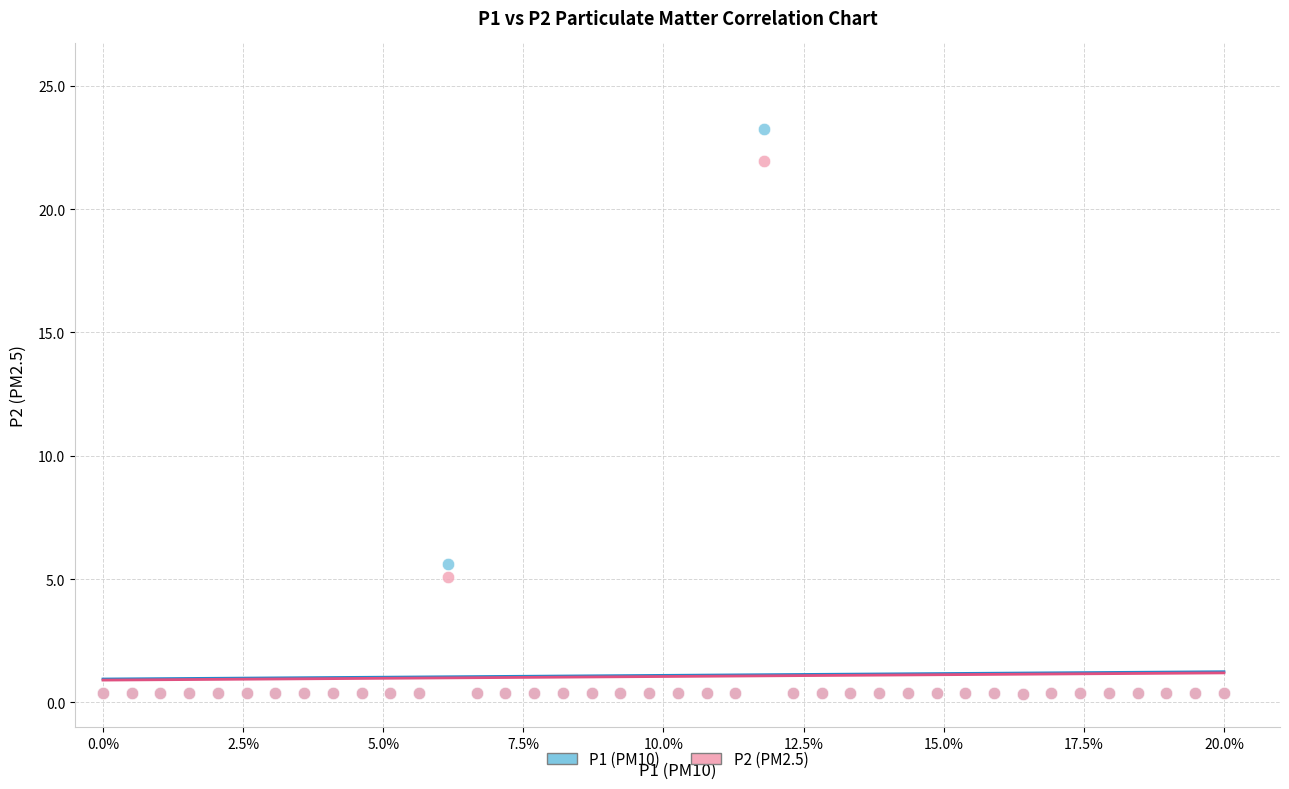

Across all series, what Y value is closest to 11?

5.6